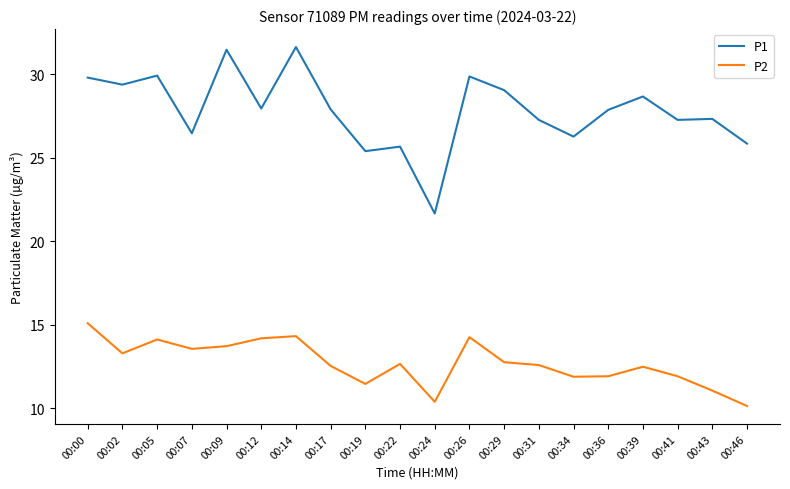

What is the spread (max minus min) of values at 00:00?

14.7